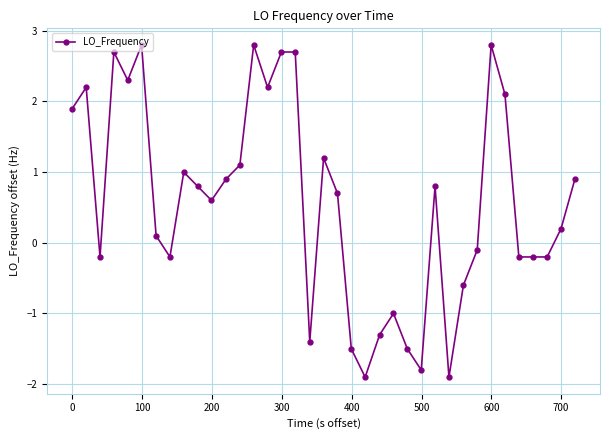

How many categories are shown in the chart?

37